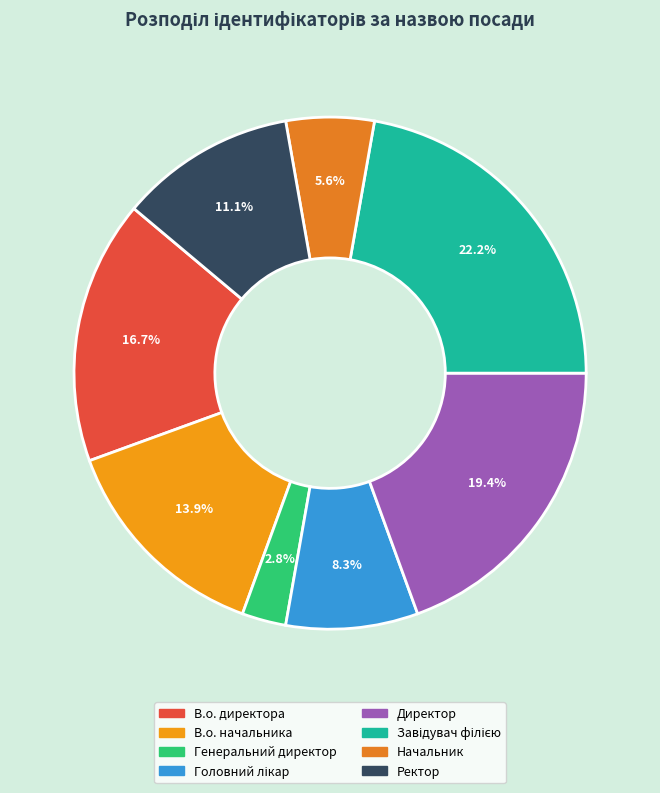

Between Головний лікар and В.о. директора, which is larger?

В.о. директора